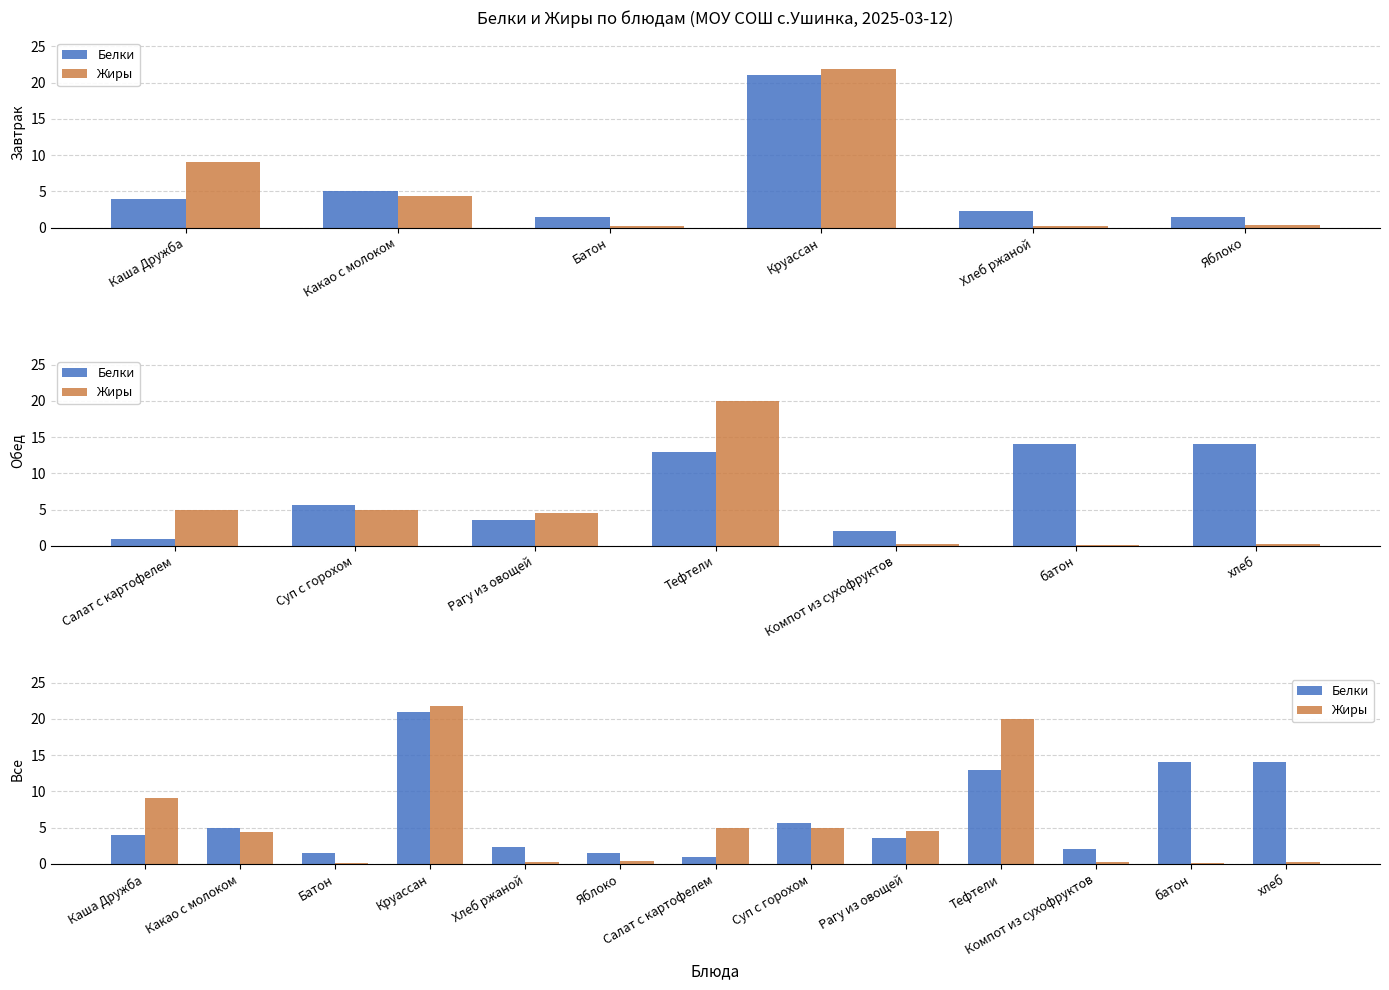

List the series in order of their peak value, lowest first.

Белки, Жиры